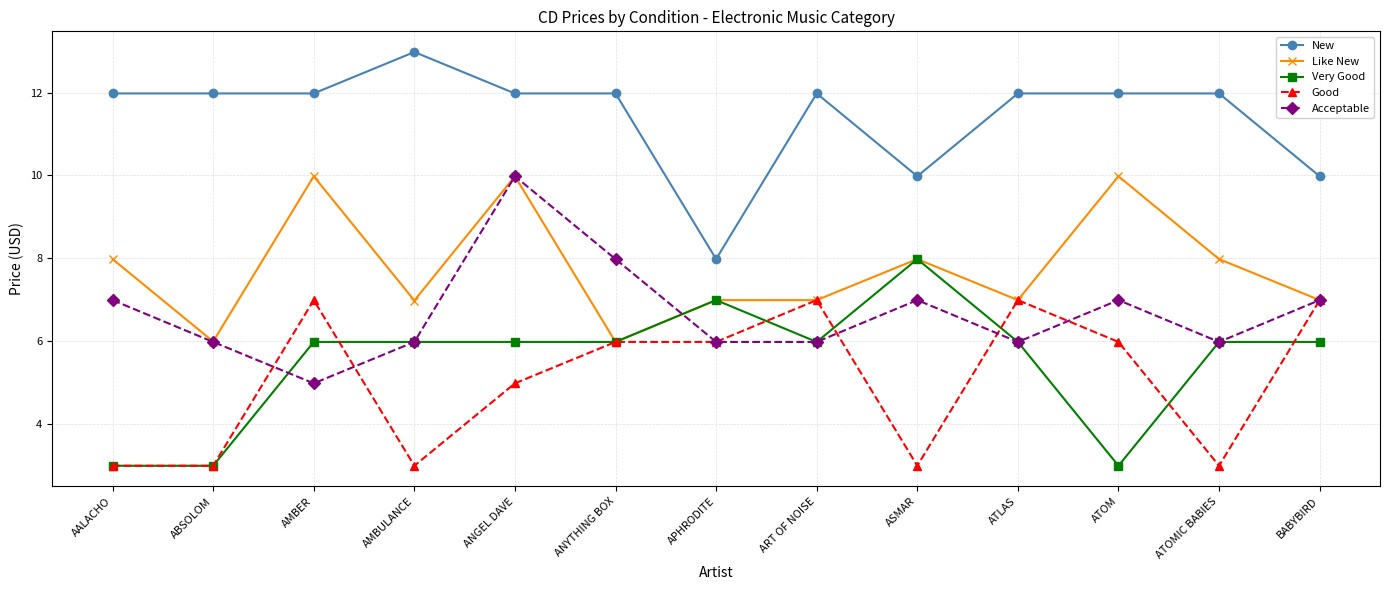

What value does the Like New series have at ATLAS?

7.0